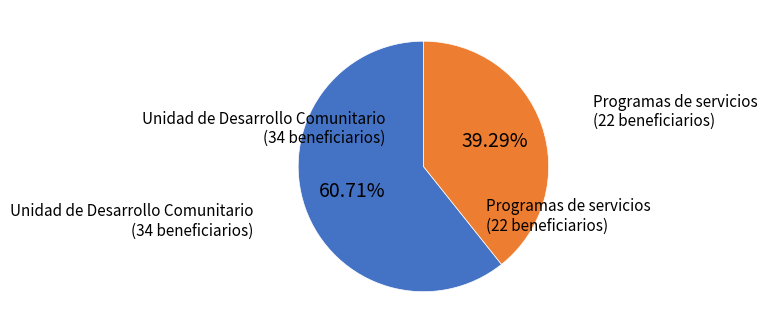

What is the smallest slice in the pie chart?

Programas de servicios